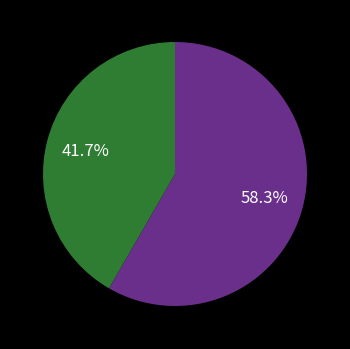

Is there a majority slice in this chart?

Yes